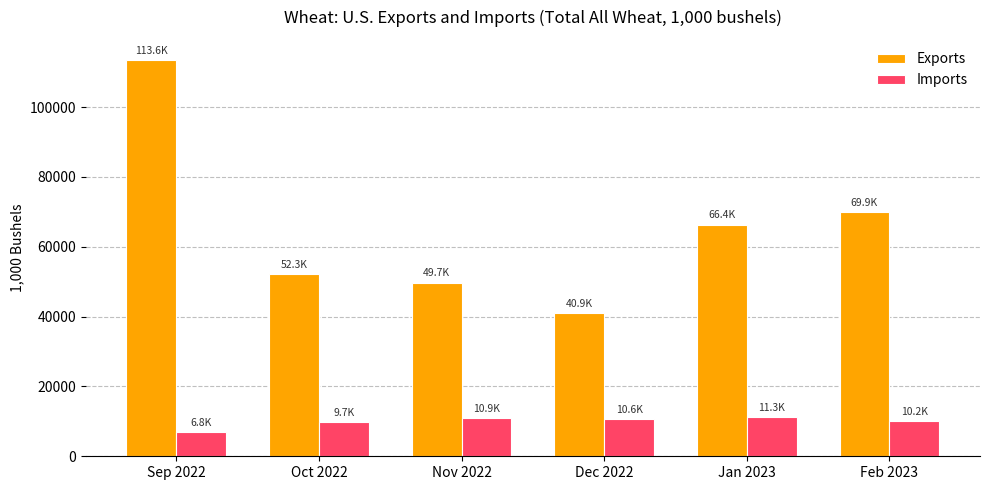

Does the chart contain any negative values?

No